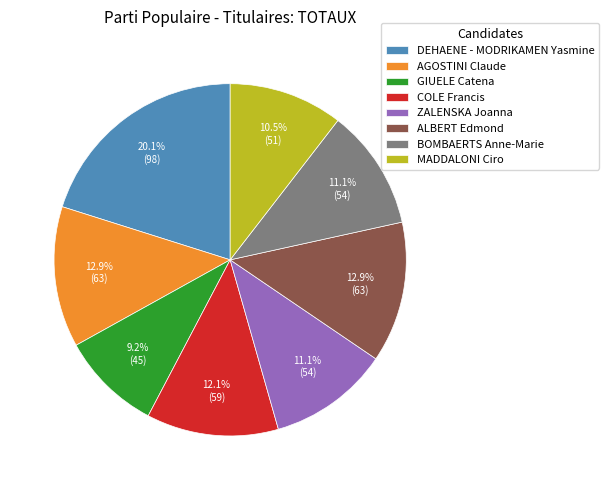

Does any single category account for the majority?

No